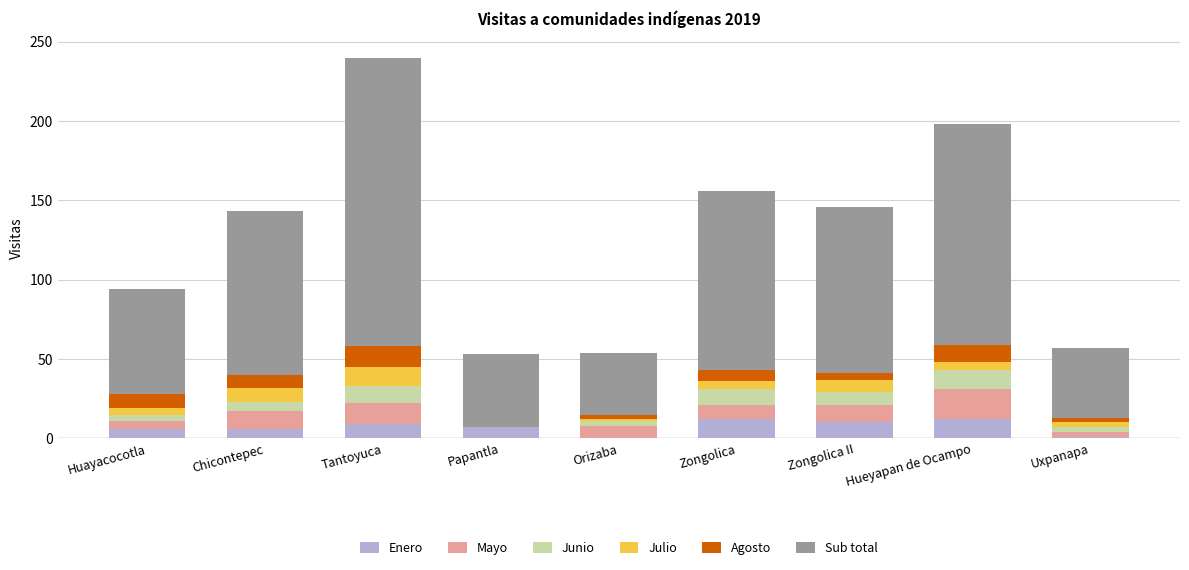

What is the total value across all series at Papantla?

53